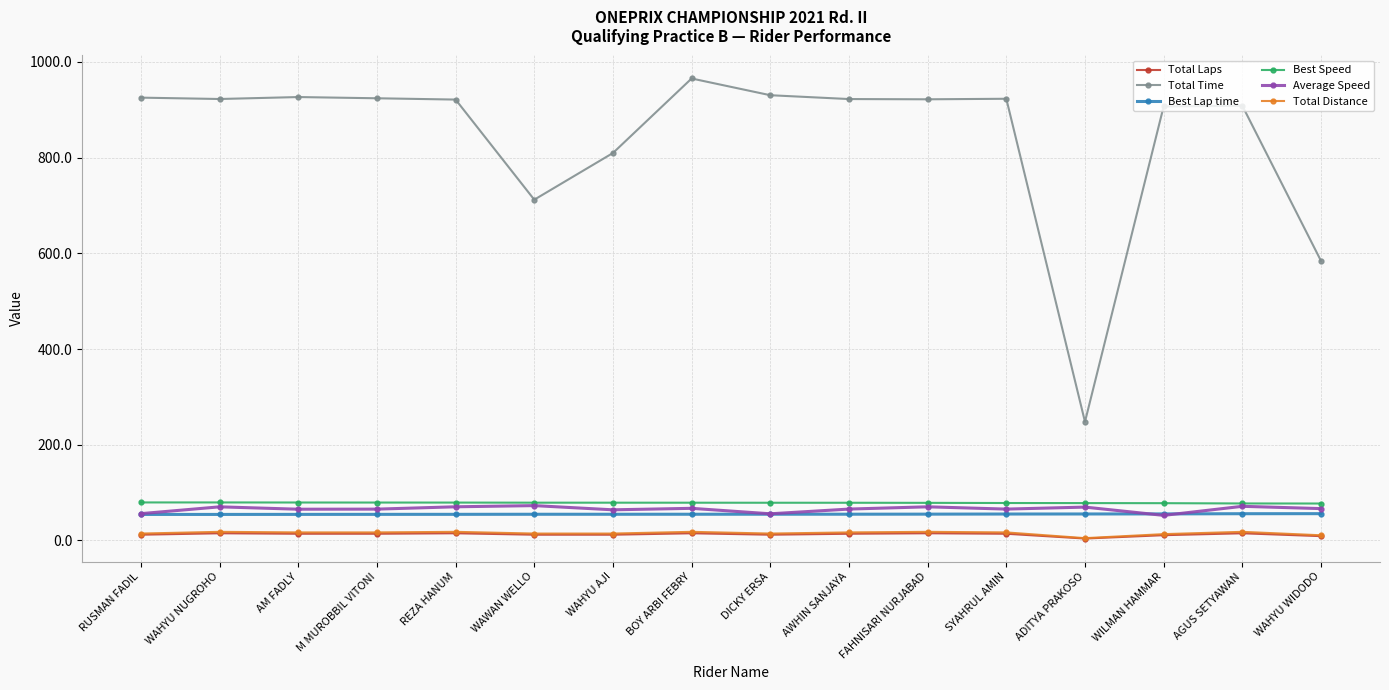

At which label does Average Speed first exceed 66?

WAHYU NUGROHO